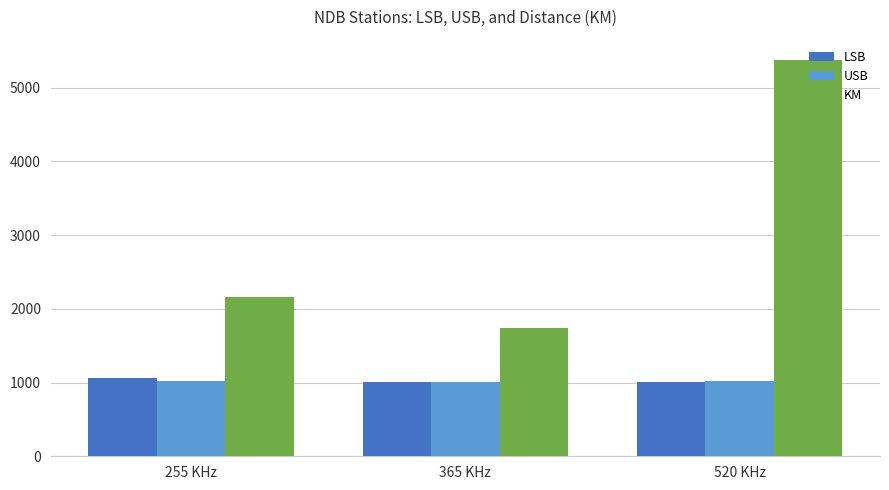

True or false: KM has a value of 2670 at 365 KHz.

False